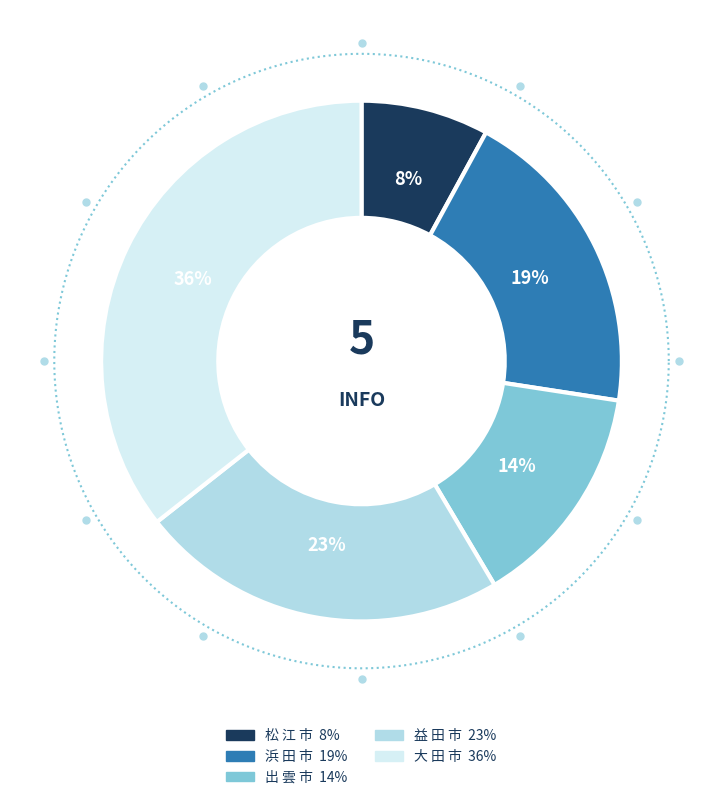

Is there any slice that represents more than half of the pie?

No